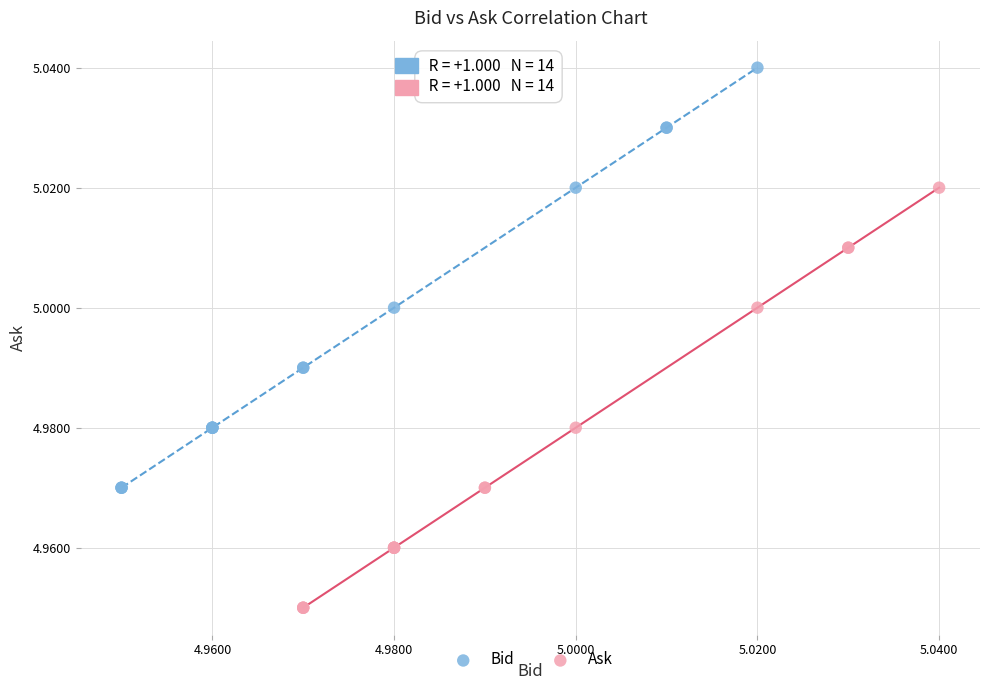

Which series contains the highest Y value?

Bid